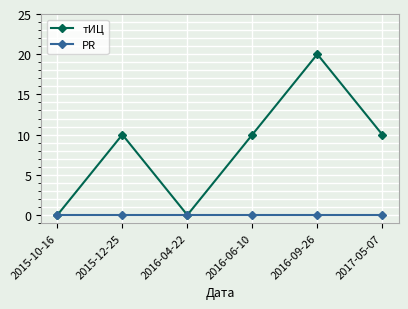

What is the difference between the тИЦ values at 2016-06-10 and 2015-10-16?

10